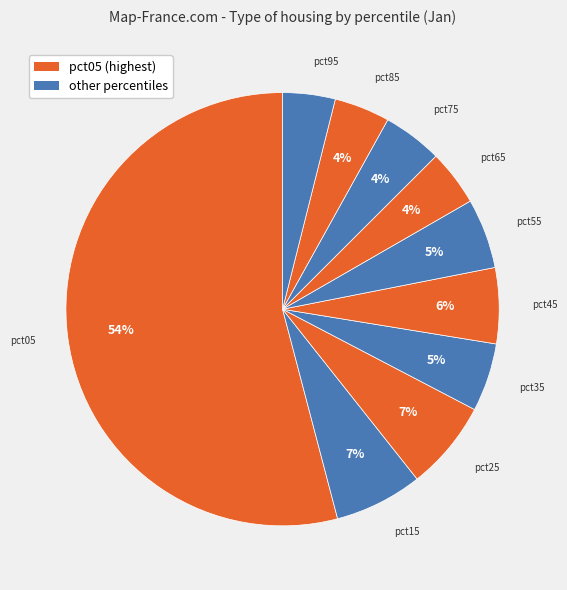

Is pct55 the majority of the pie?

No